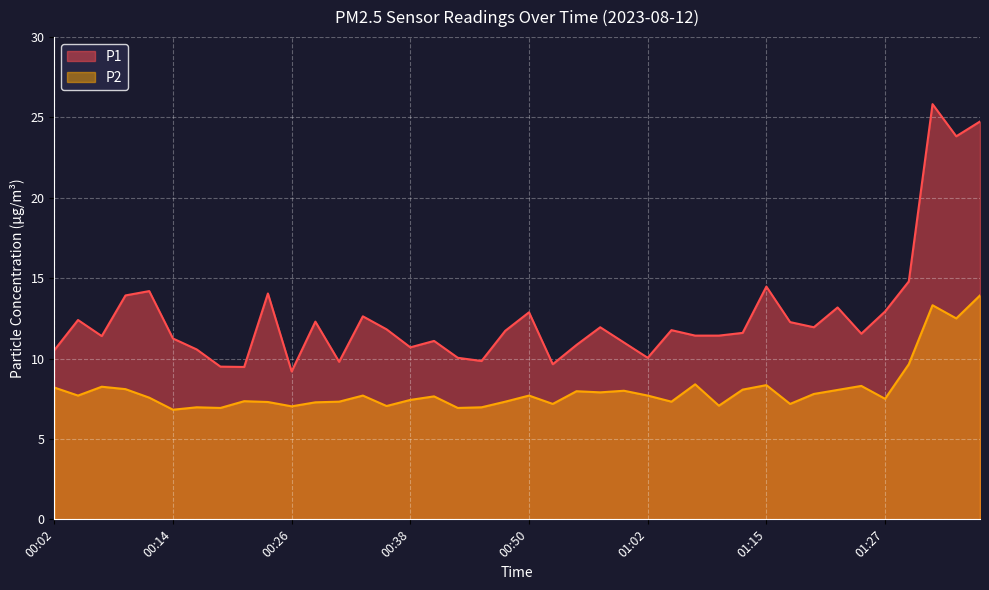

At which category does P2 reach its first local valley?

00:04